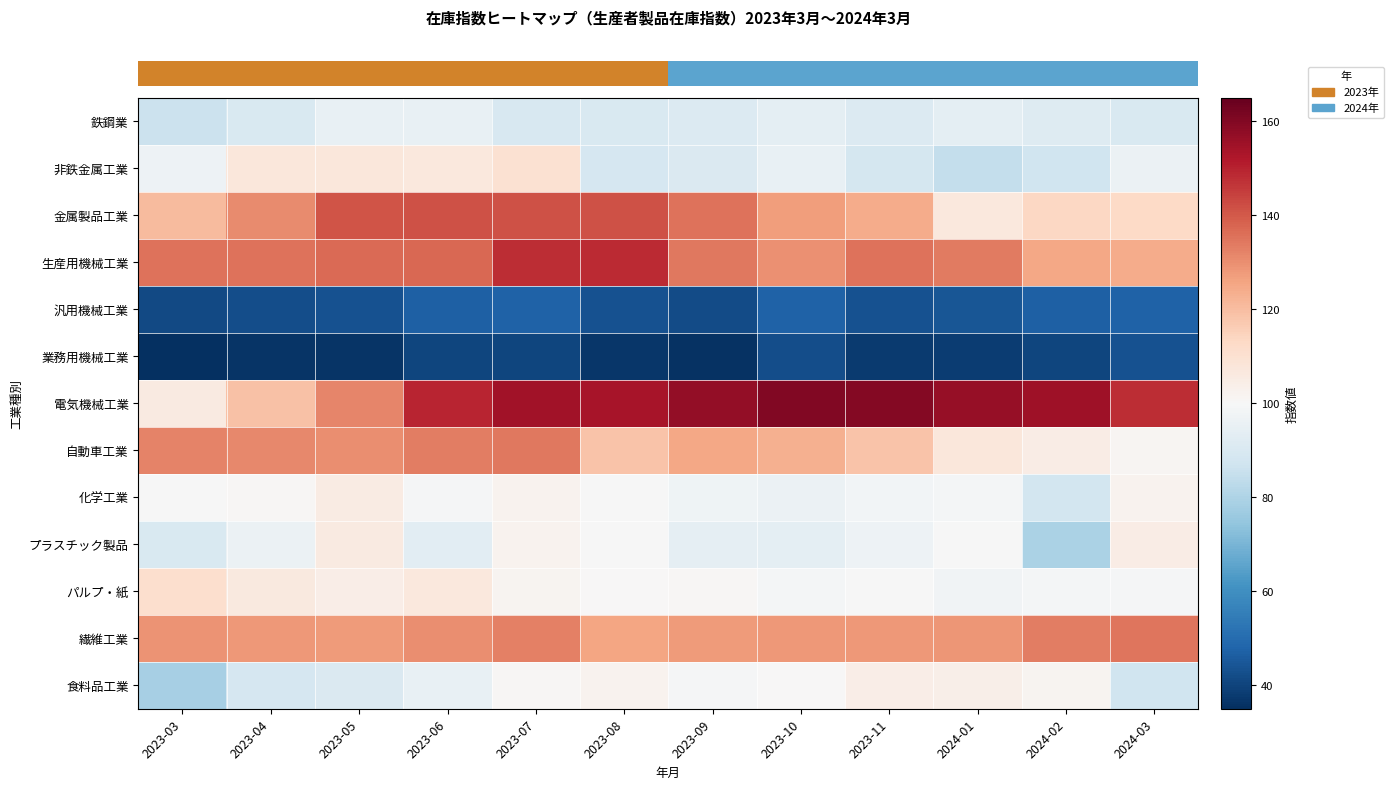

At which category is the sum across all series the highest?

2023-07